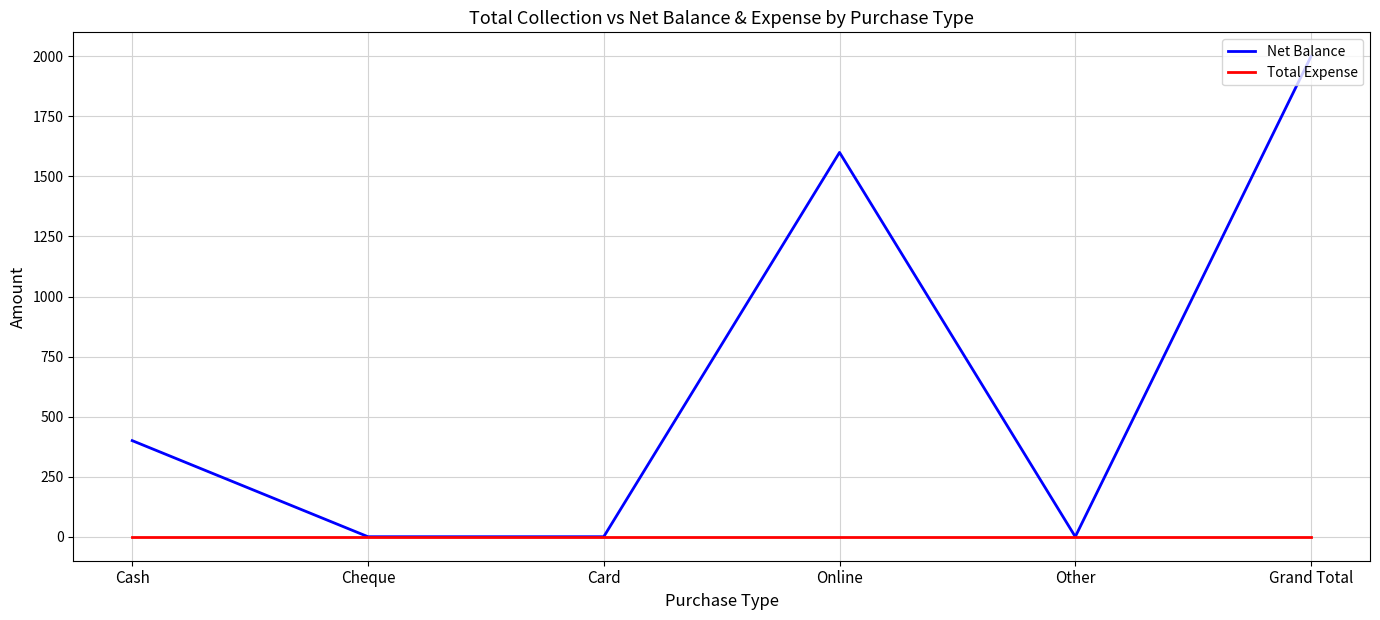

At which category does Net Balance reach its first local peak?

Online